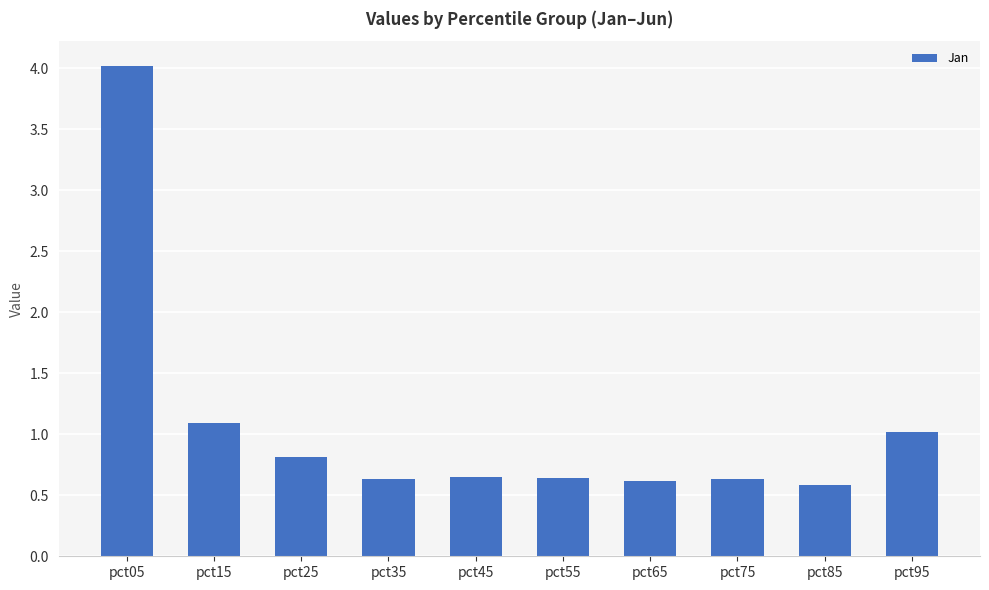

Where is the data nearest to the value 2?

pct15